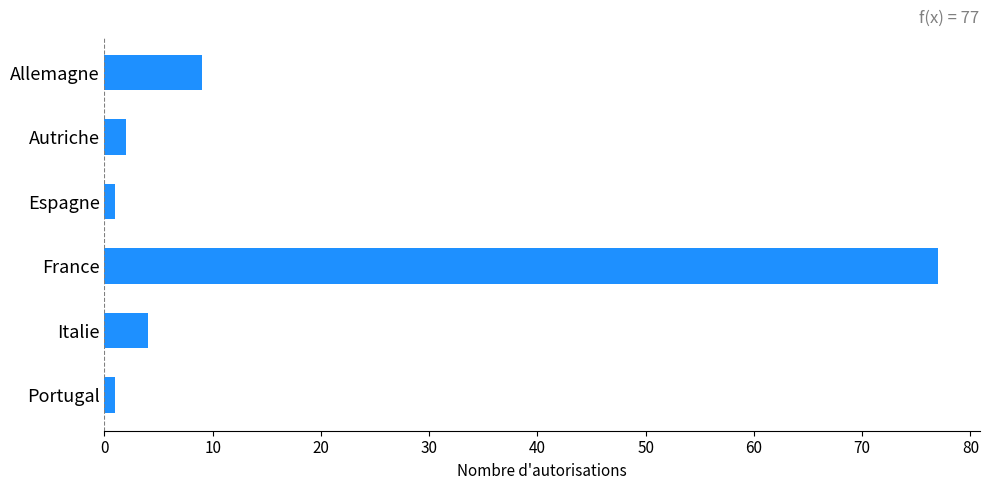

Which label corresponds to the largest value in the chart?

France